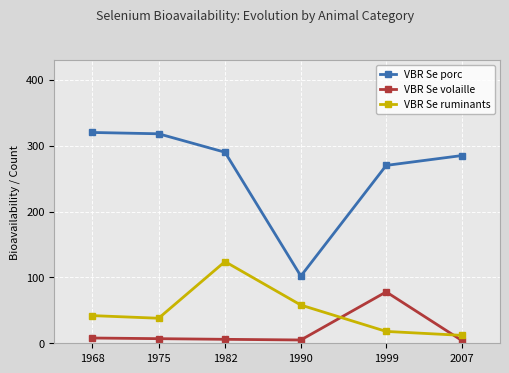

The VBR Se volaille series shows 10 at 1982. True or false?

False